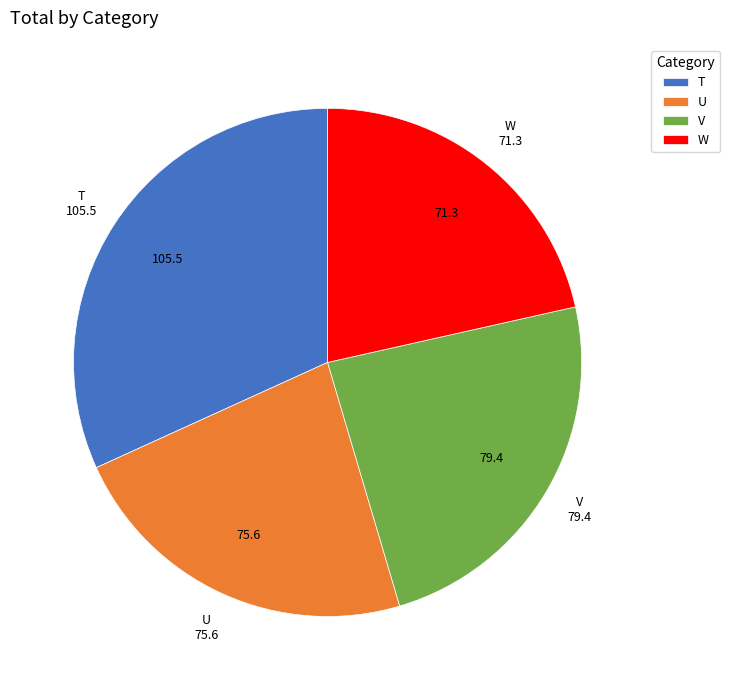

Which slice is the largest?

T